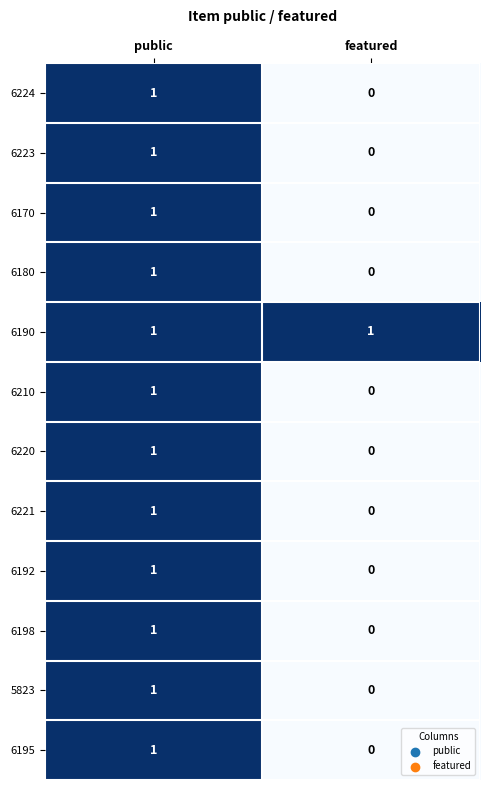

The 6180 series shows 2 at public. True or false?

False